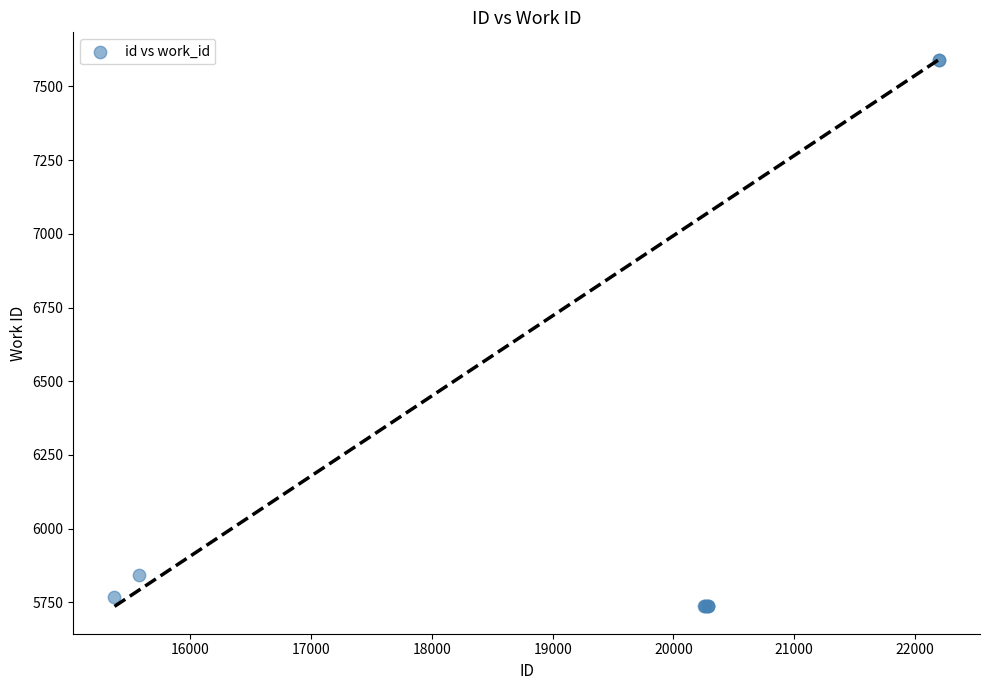

What Y value in the scatter plot is closest to 6663?

5841